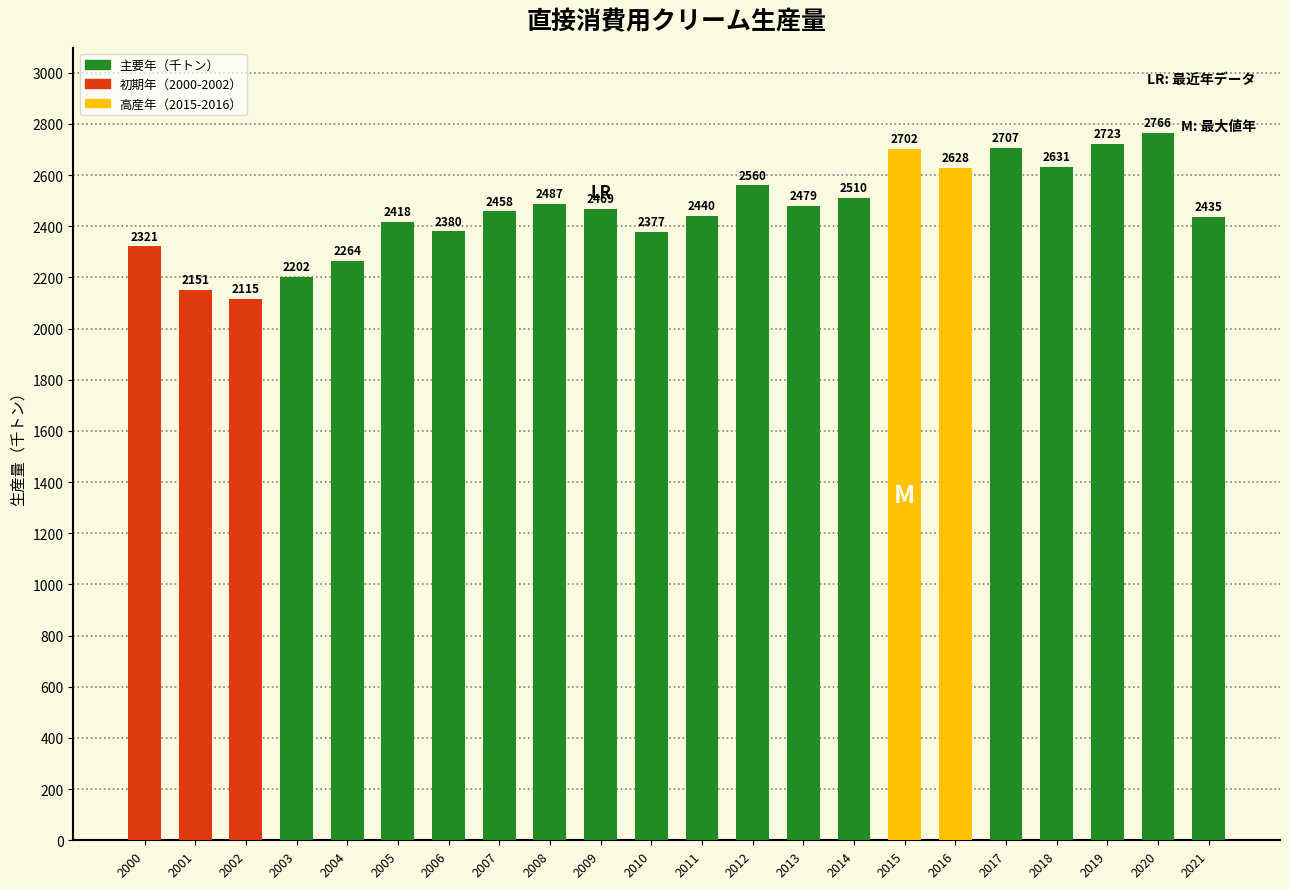

At which label does the data first exceed 2469?

2008